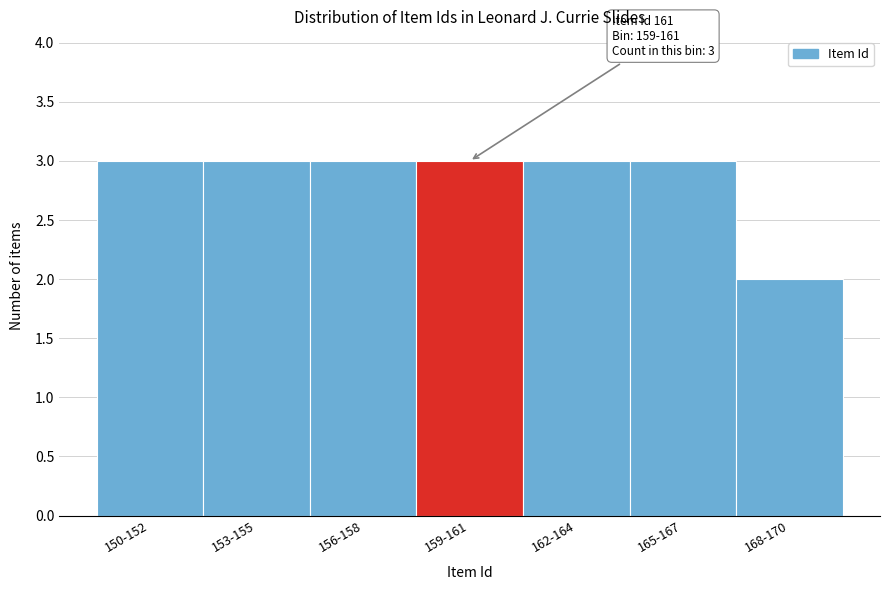

Reading left to right, what are all the values shown in this chart?

150-152=3	153-155=3	156-158=3	159-161=3	162-164=3	165-167=3	168-170=2